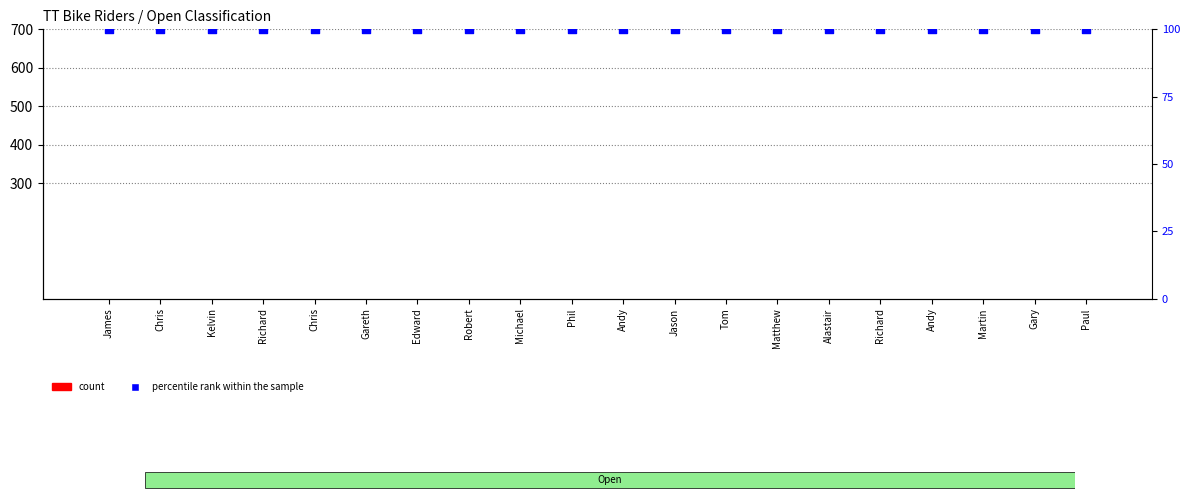

Which series has the largest total across all categories?

percentile rank within the sample